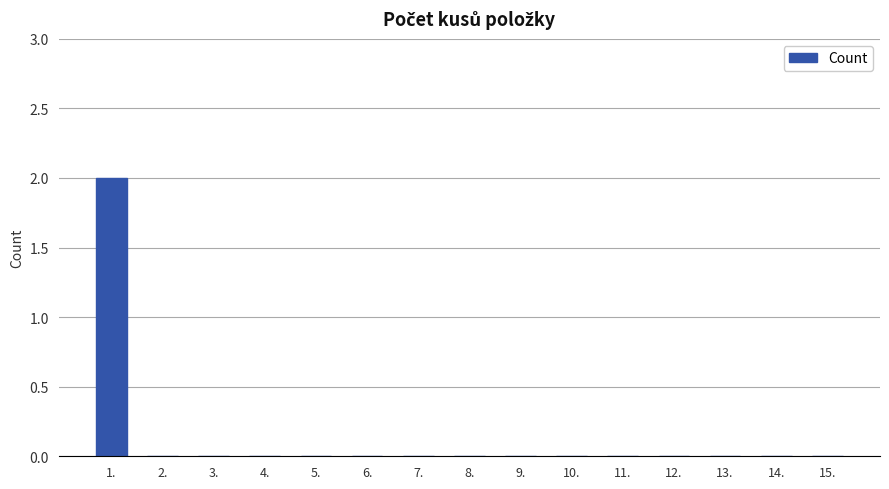

Reading left to right, transcribe all the data shown in this chart.

1.=2	2.=0	3.=0	4.=0	5.=0	6.=0	7.=0	8.=0	9.=0	10.=0	11.=0	12.=0	13.=0	14.=0	15.=0